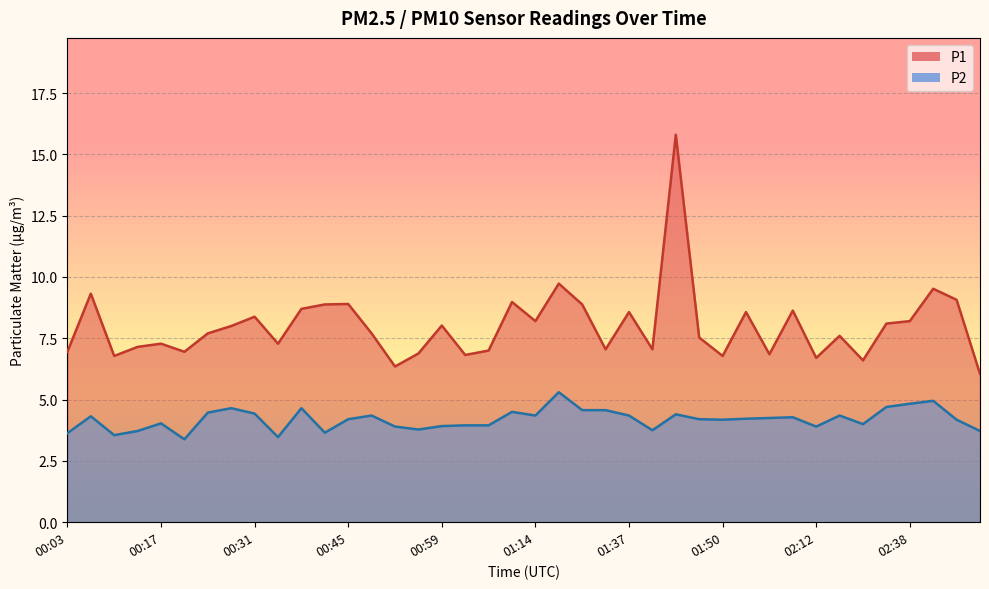

What is the sum of the P2 values at 00:03 and 02:38?

8.5